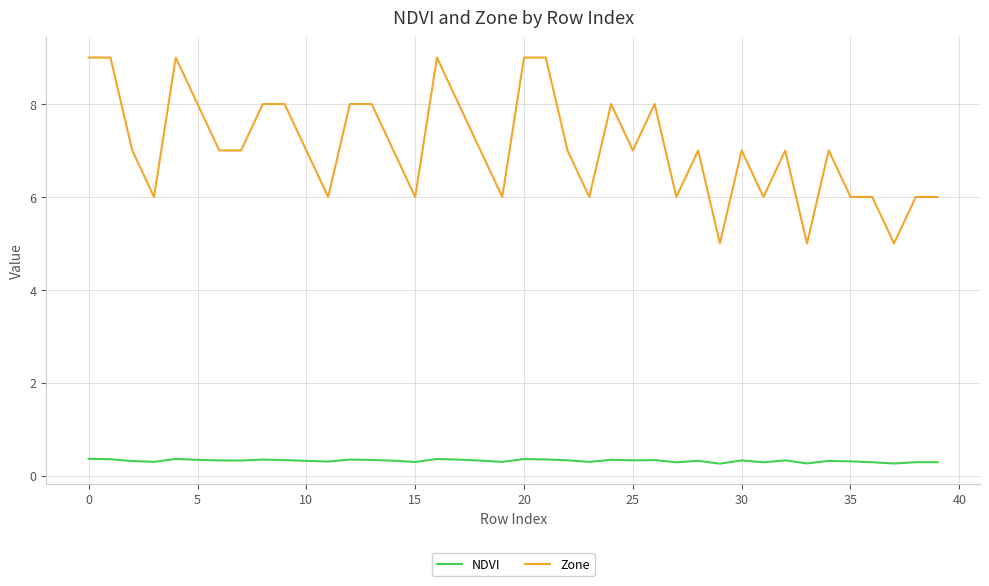

What is the minimum value shown in the chart?

0.3